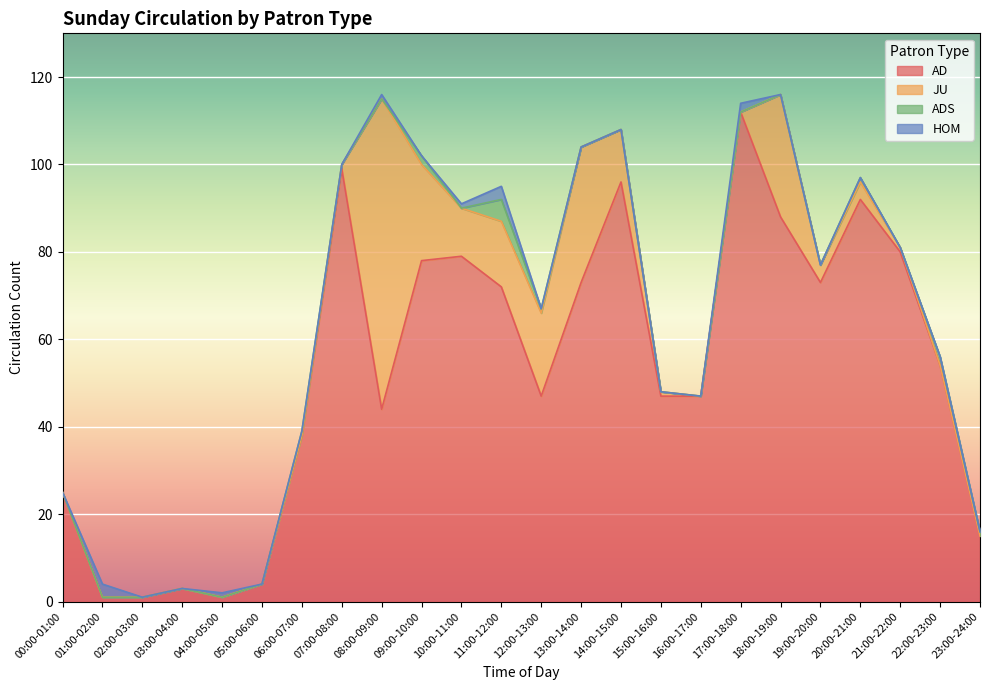

Where is HOM nearest to the value 1?

04:00-05:00